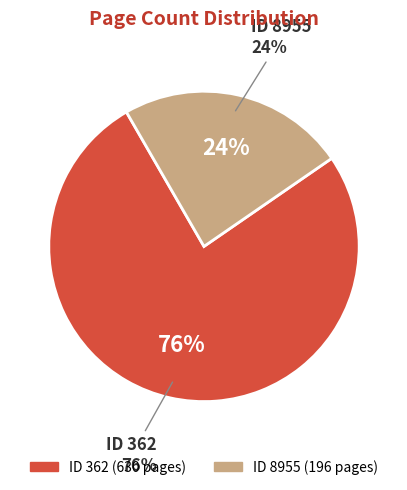

Does 8955 represent more than half of the total?

No